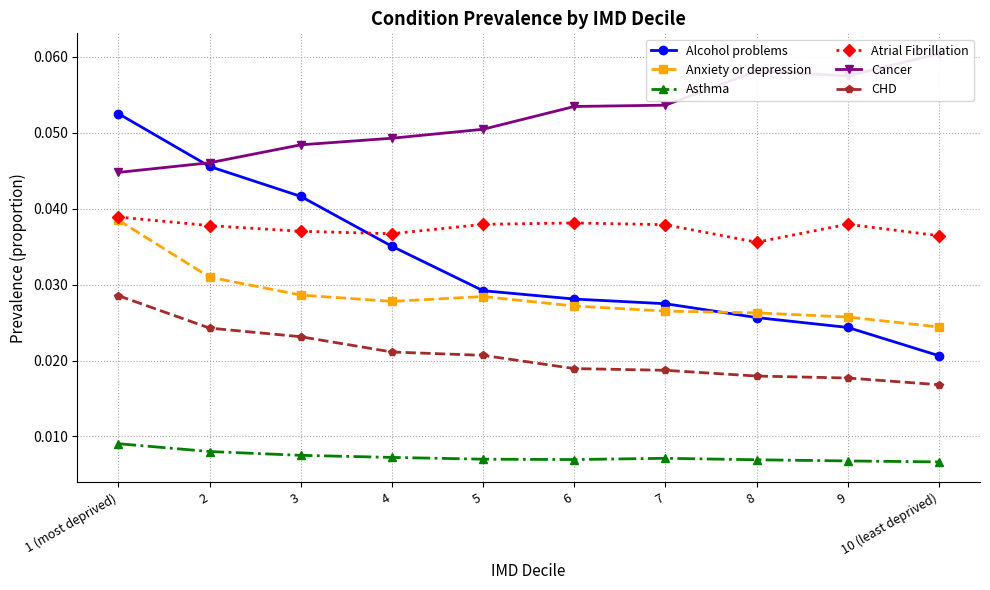

True or false: Atrial Fibrillation has more than 0 interior local peaks.

True